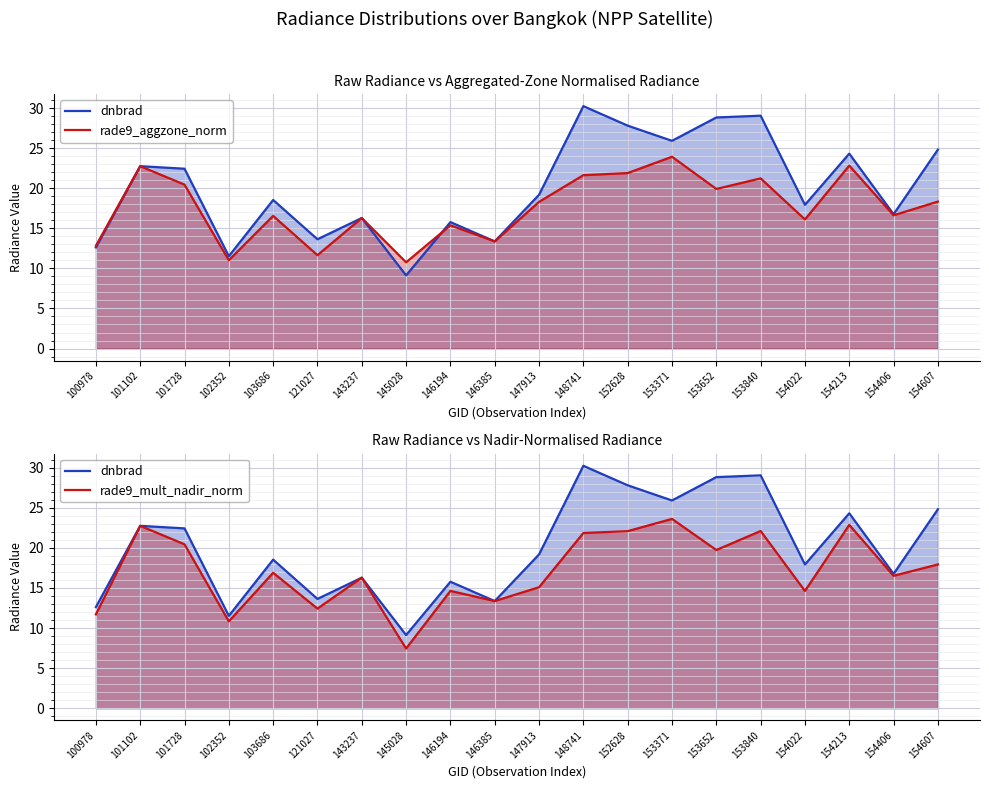

What is the value of the dnbrad point at the 3rd from the left?

22.4